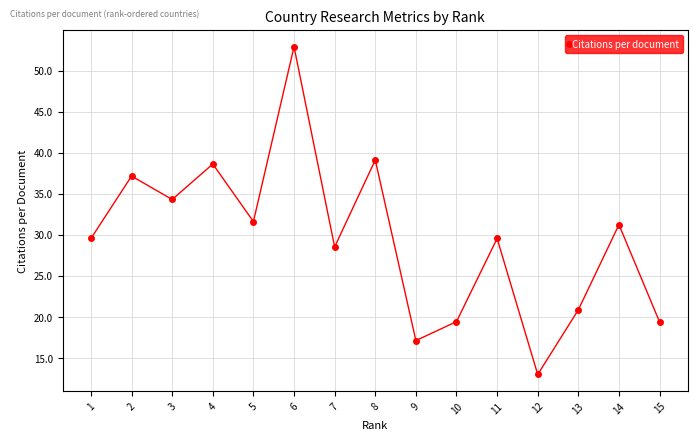

How many data points are above 29?

9